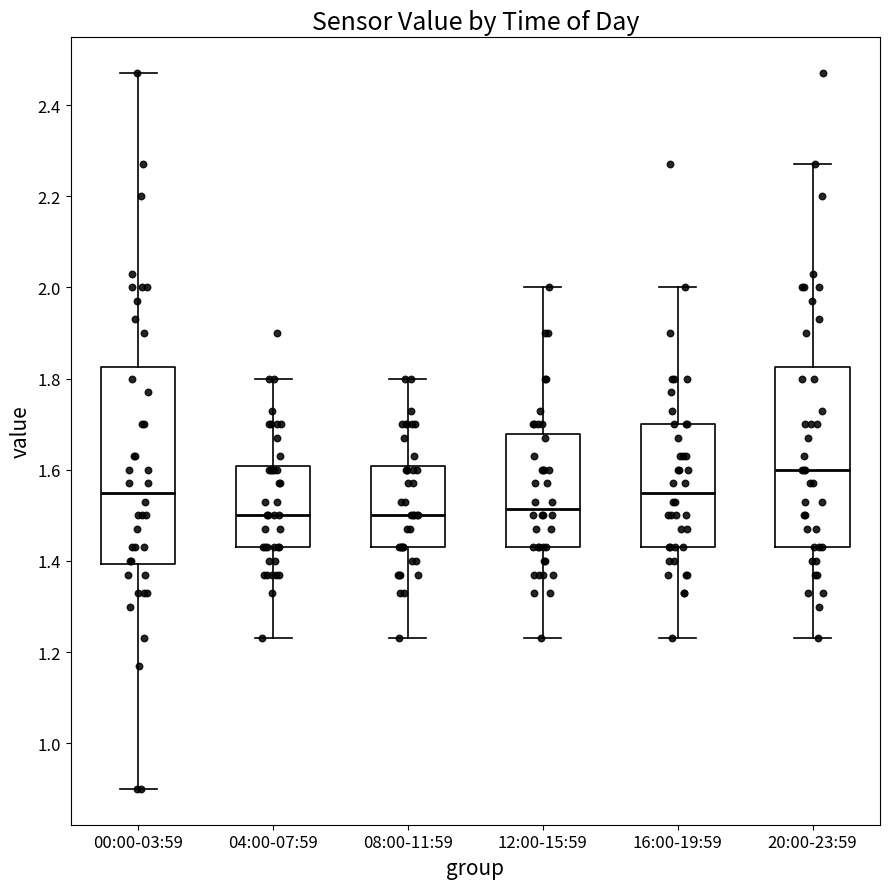

Where is the lower edge of the box for 08:00-11:59 on the y-axis? The values are not printed on the chart, so give them approximately, as read against the axis.

1.44